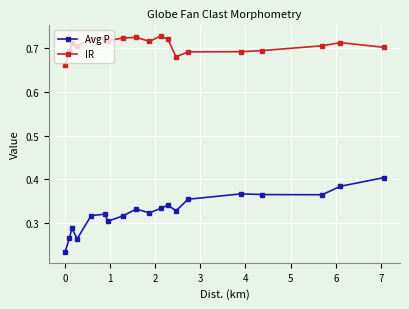

True or false: Avg P and IR cross at least once.

False